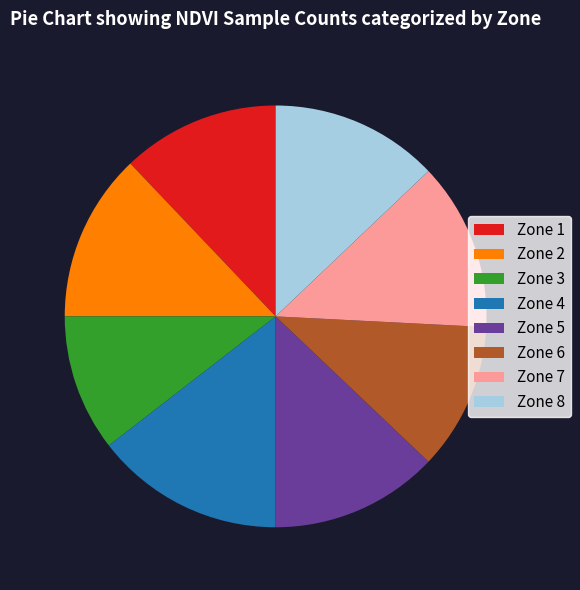

Is it true that Zone 2 is 21% of the pie?

False